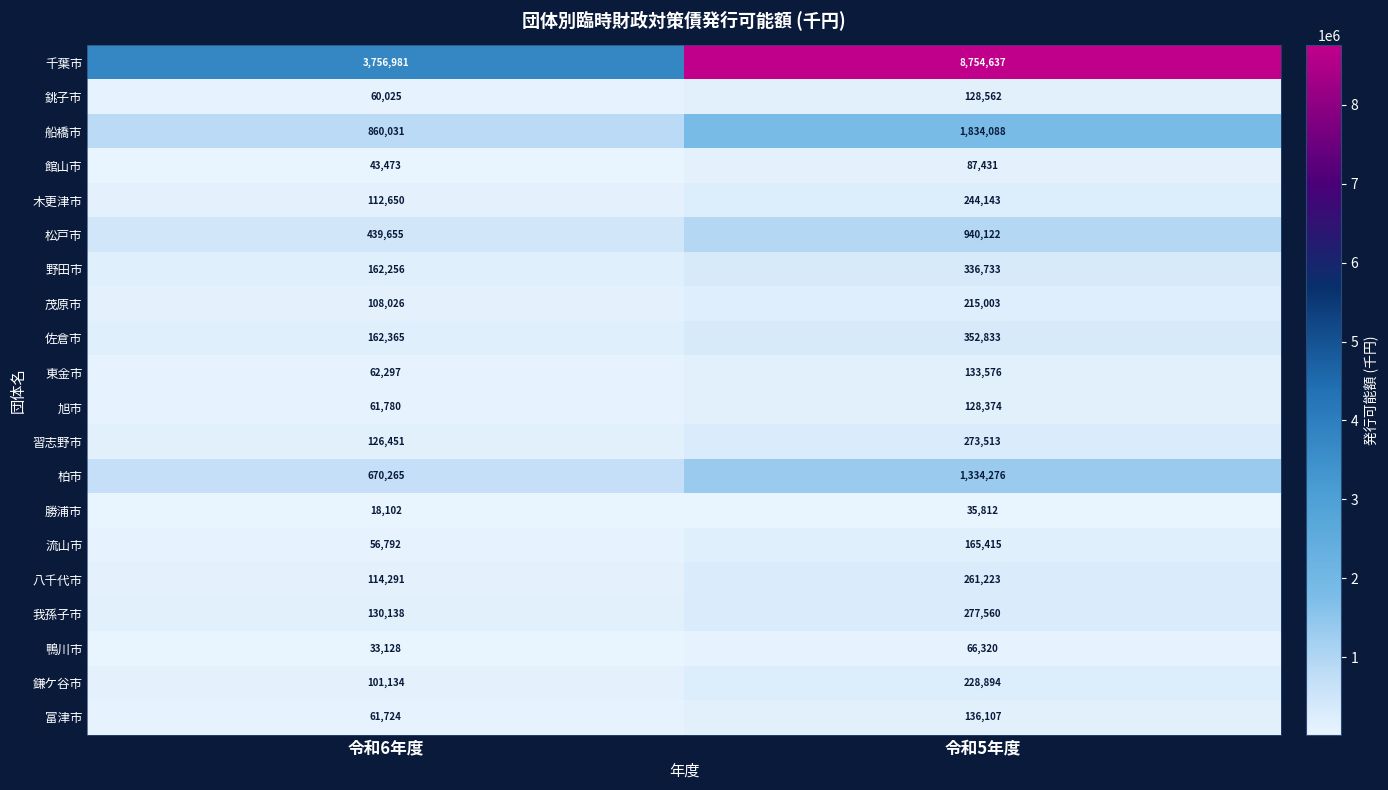

What is the approximate value of 茂原市 at 令和5年度?

215003